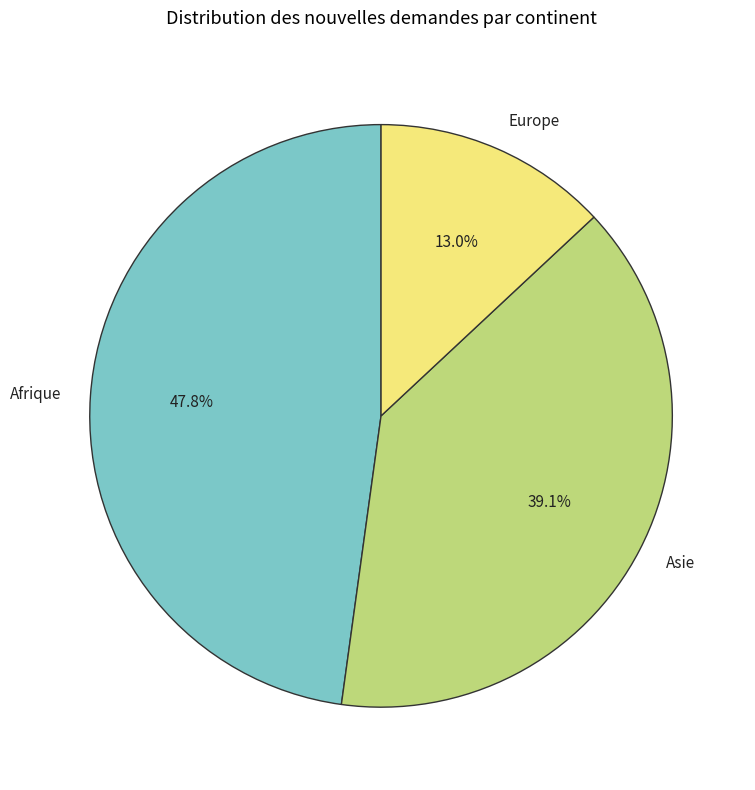

To the nearest percent, what is the combined percentage of Afrique and Asie?

87%